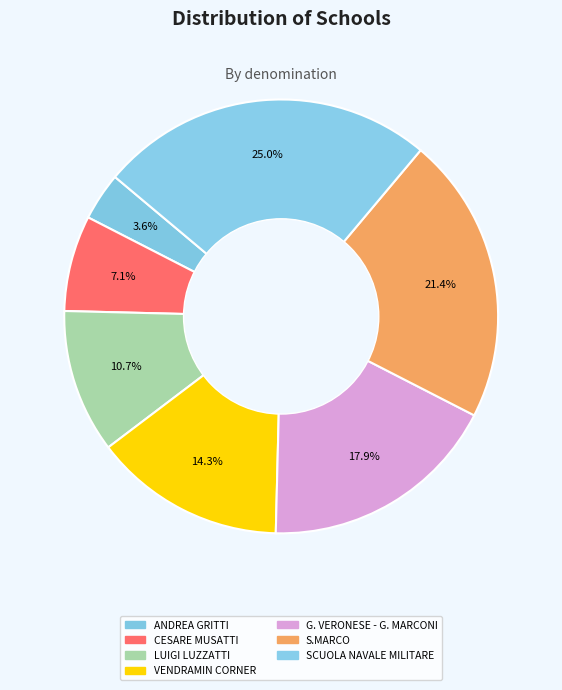

Is there any slice that represents more than half of the pie?

No